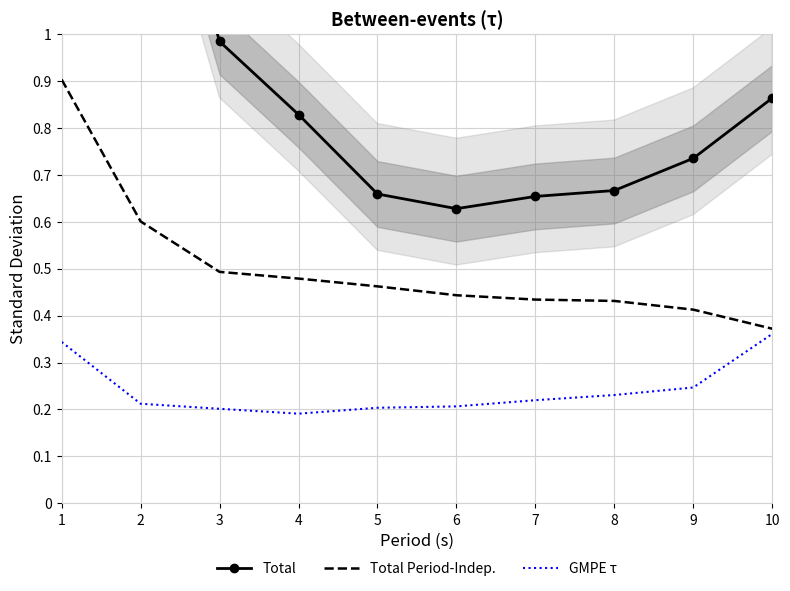

What is the sum of all Total values?

9.2